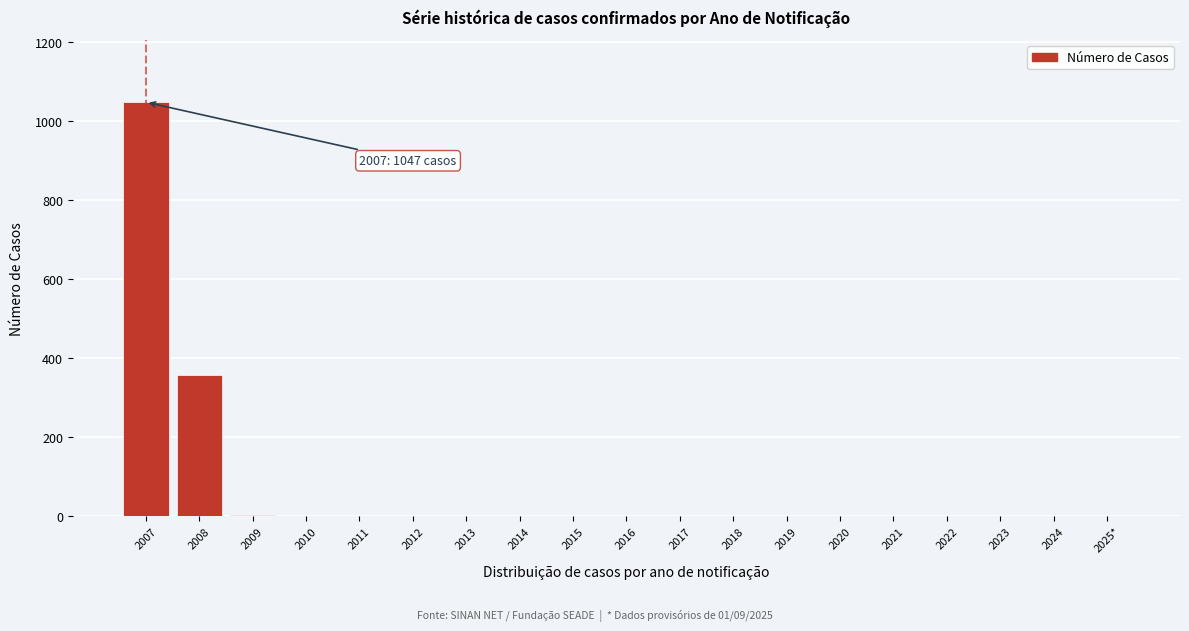

What is the greatest value displayed?

1047